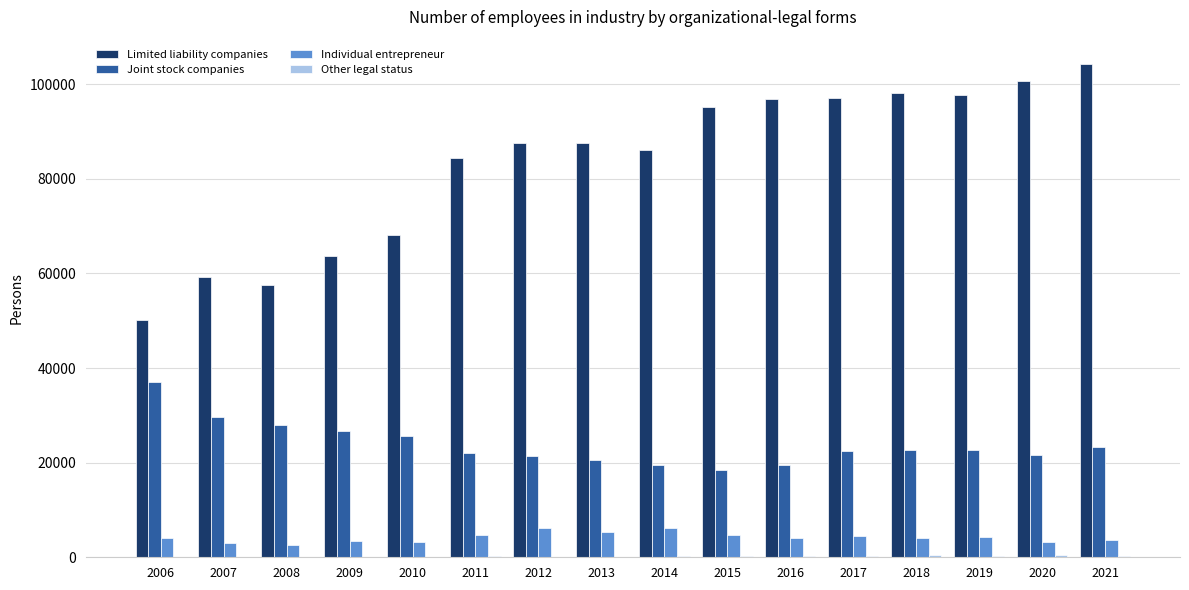

Which series has the largest total across all categories?

Limited liability companies